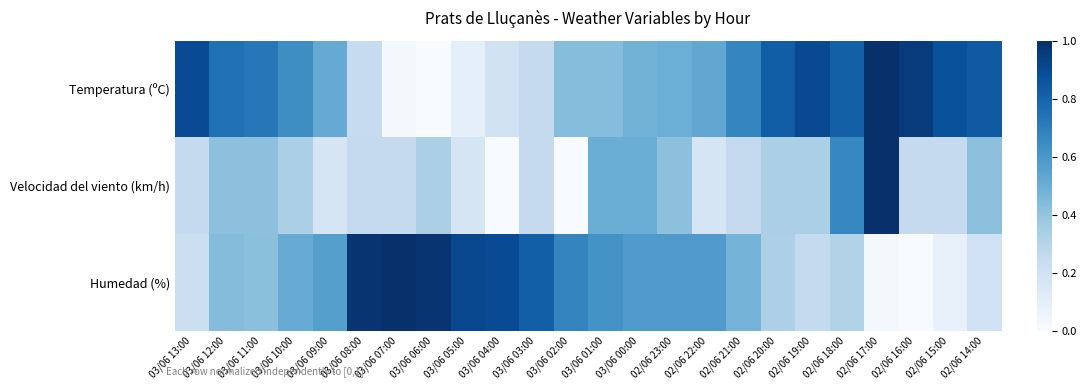

Rank the series at 03/06 00:00 from lowest to highest value.

Temperatura (ºC), Velocidad del viento (km/h), Humedad (%)